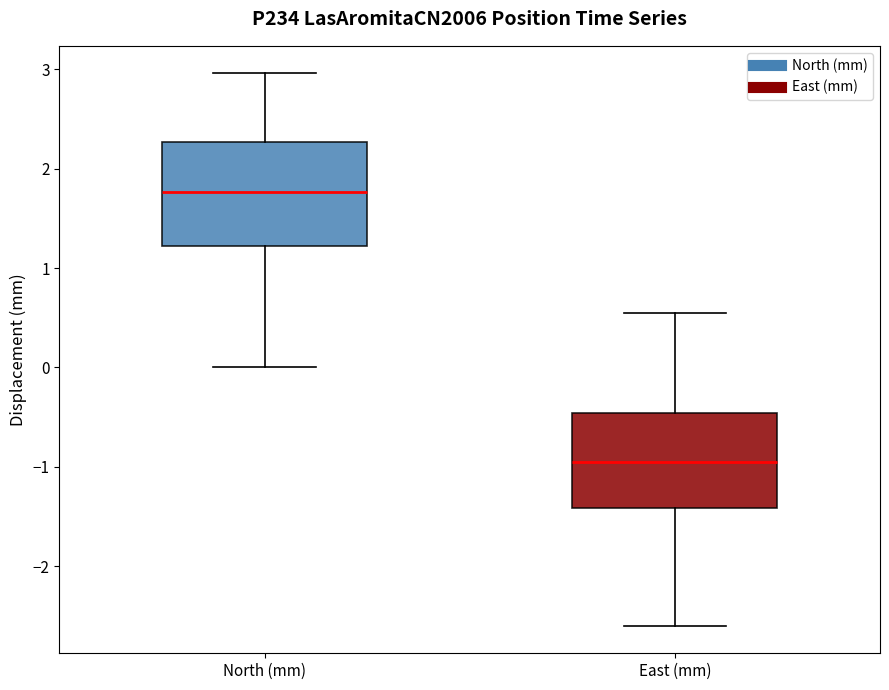

Reading left to right, read every box against the y-axis: the position of its median line, the range the box covers, and the ends of its whiskers. The values are not printed on the chart, so give them approximately, as read against the axis.

North (mm): median 1.8, box 1.2 to 2.3, whiskers 0.0 to 3.0
East (mm): median -0.9, box -1.4 to -0.5, whiskers -2.6 to 0.6